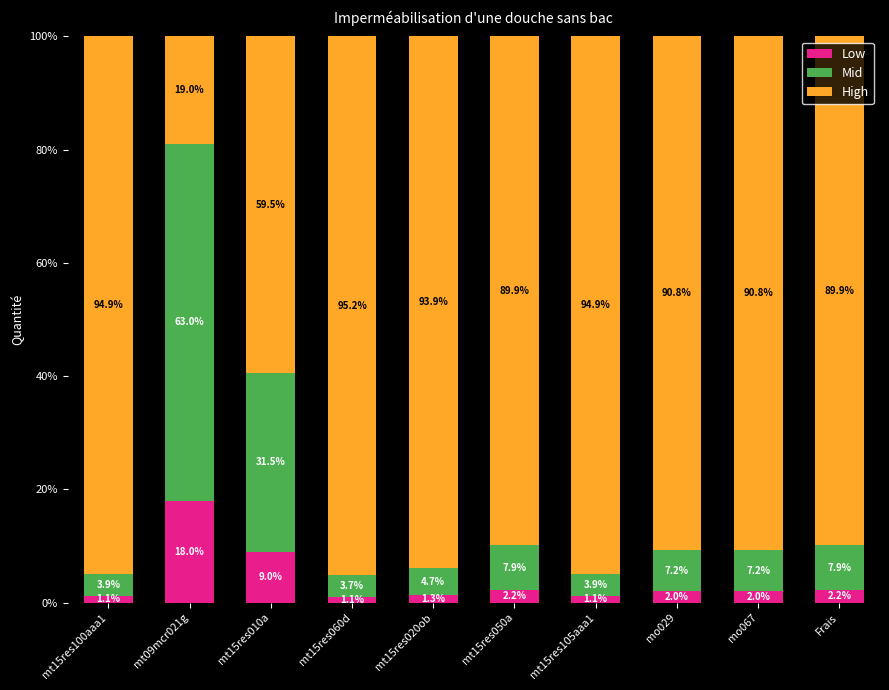

Where does the Low series first go above 2?

mt09mcr021g